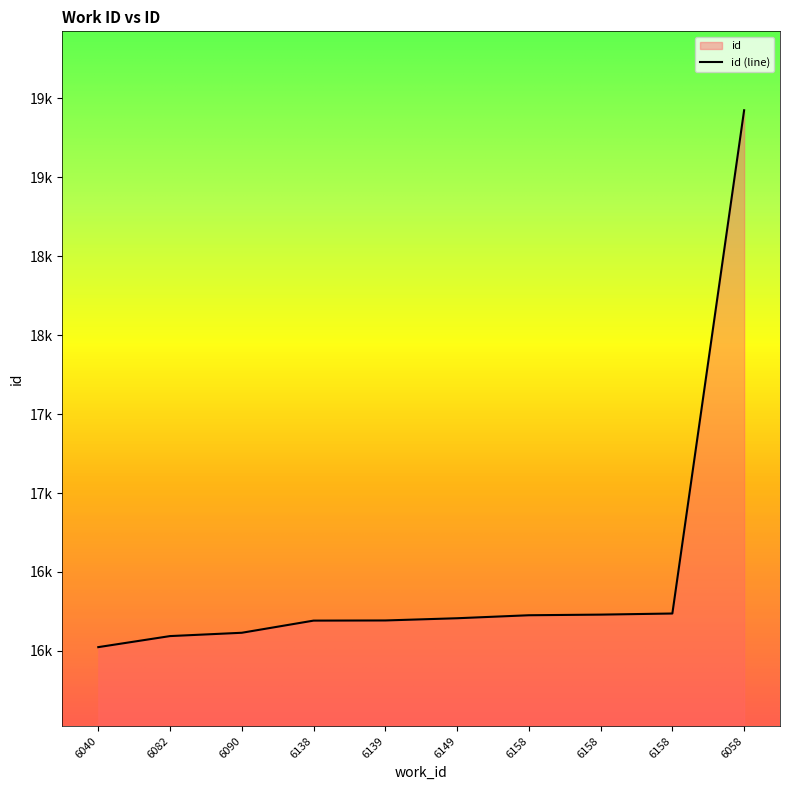

What is the average value?

16494